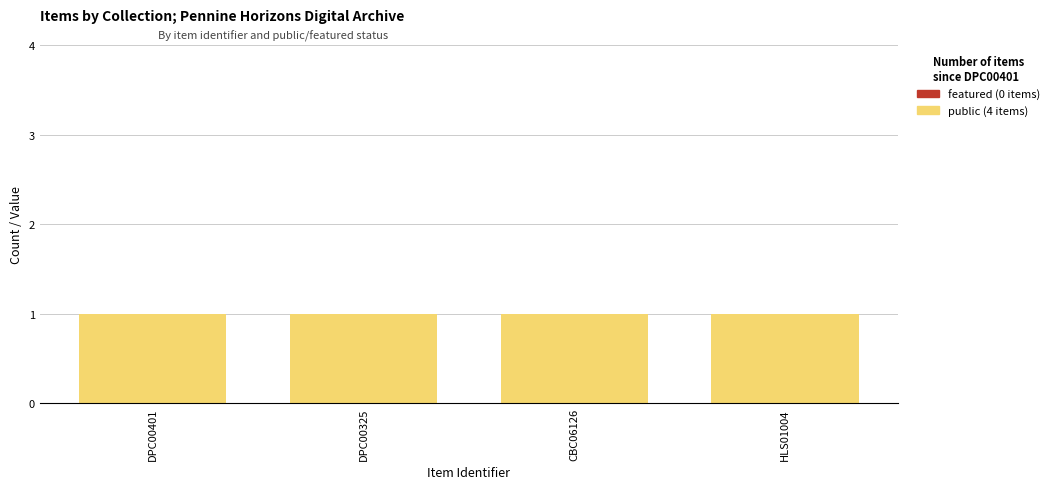

List the series in order of their peak value, highest first.

public (4 items), featured (0 items)